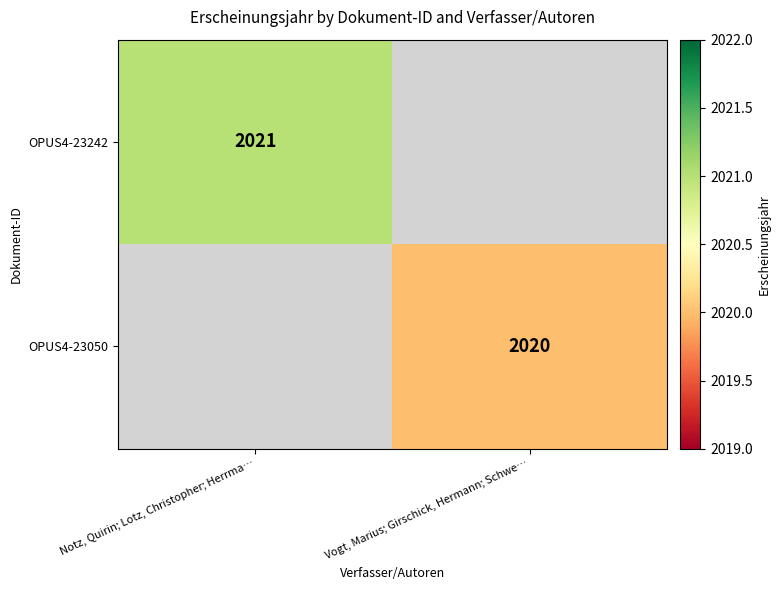

The OPUS4-23242 series shows 3339 at Notz, Quirin; Lotz, Christopher; Herrma…. True or false?

False